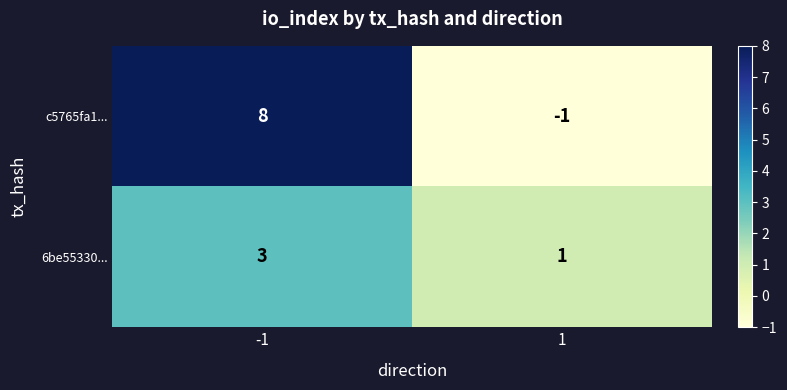

List the labels in order of 6be55330... value, largest first.

-1, 1